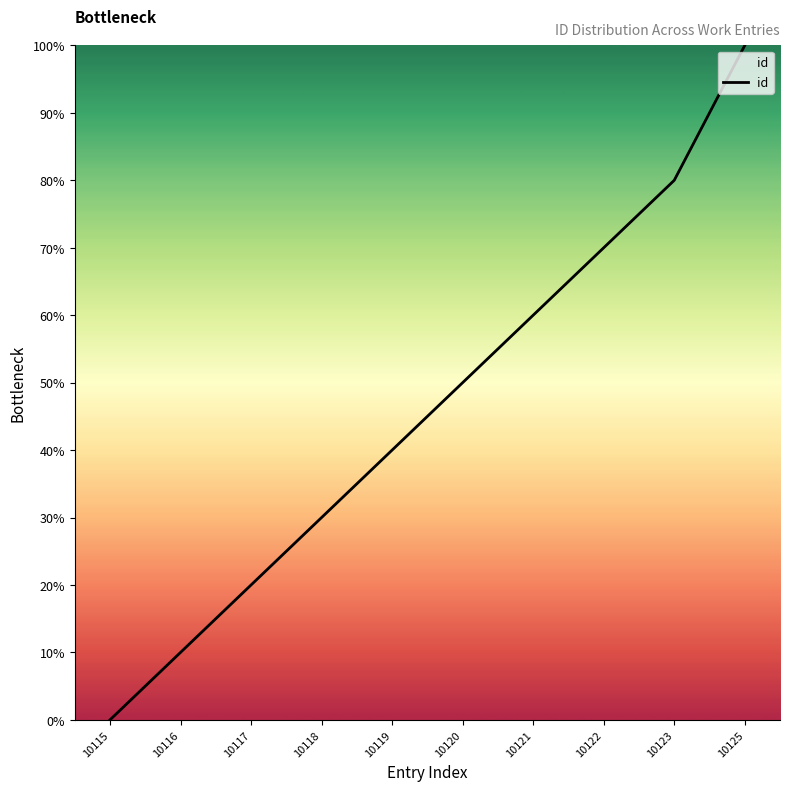

What is the ratio of the value at 10117 to the value at 10119?

0.5